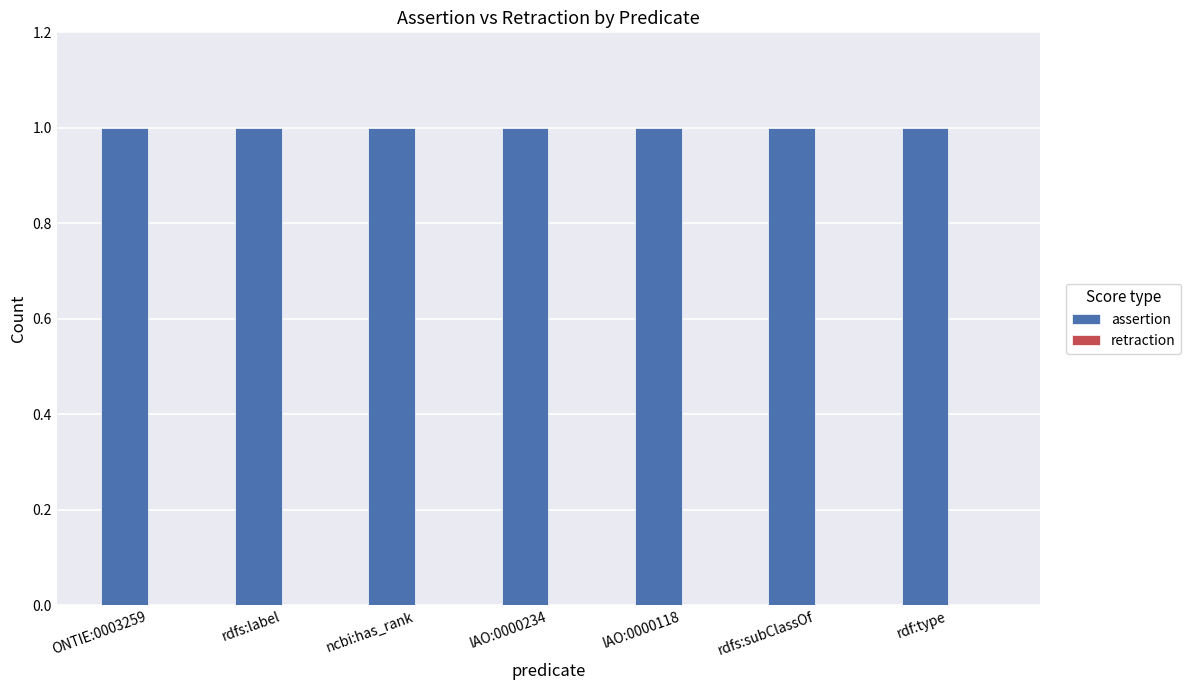

At ONTIE:0003259, list the series in order from smallest to largest.

retraction, assertion